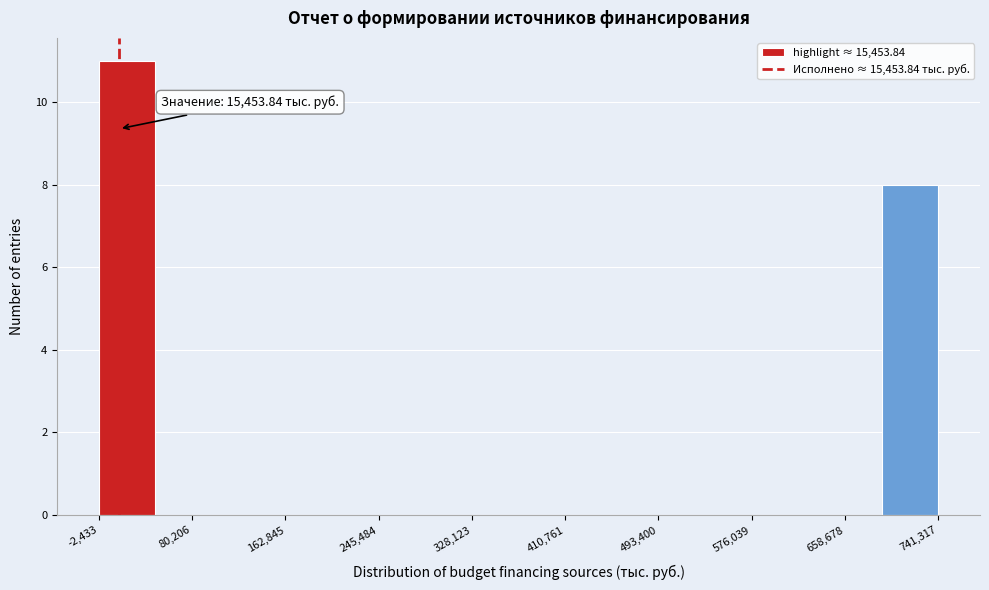

Over which range of the x-axis is the bar tallest?

0 to 50000